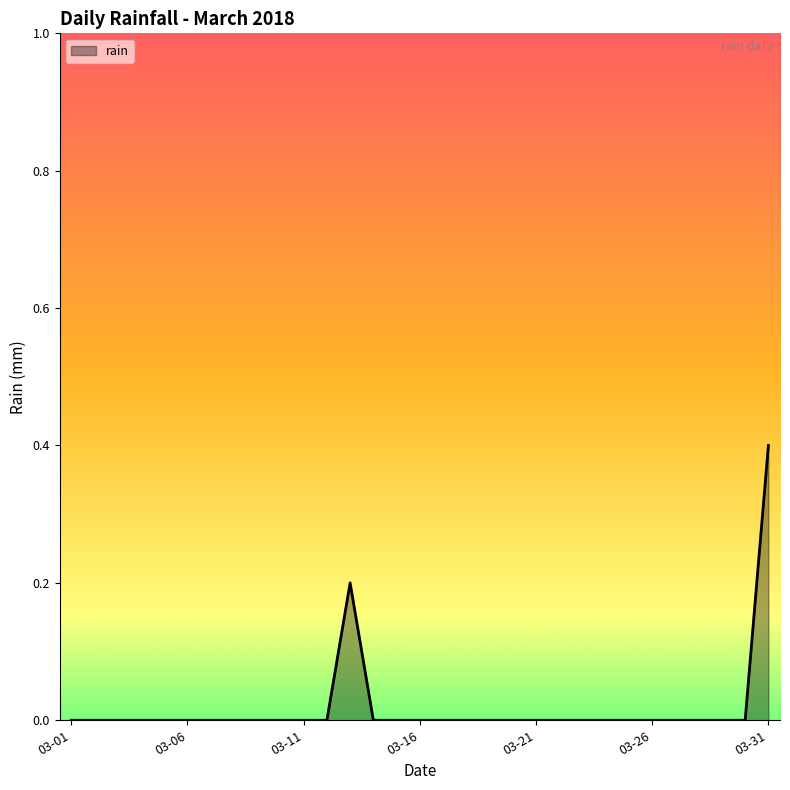

What is the difference between the maximum and minimum values?

0.4